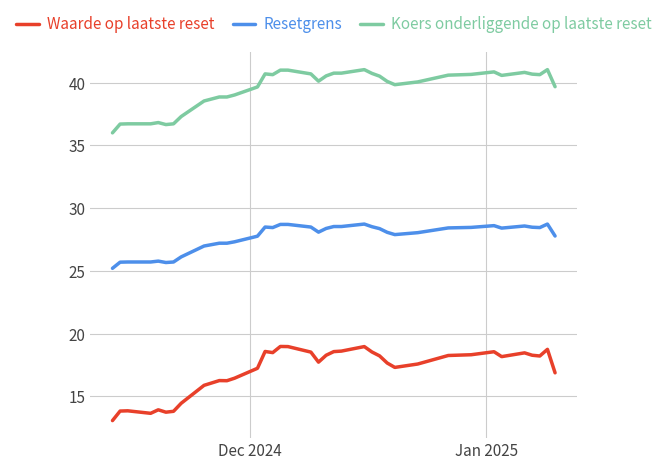

What are all the series names shown in the legend?

Waarde op laatste reset, Resetgrens, Koers onderliggende op laatste reset